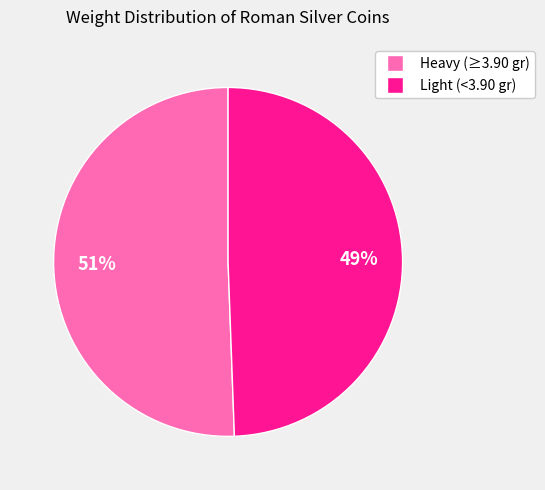

Does any single category account for the majority?

Yes